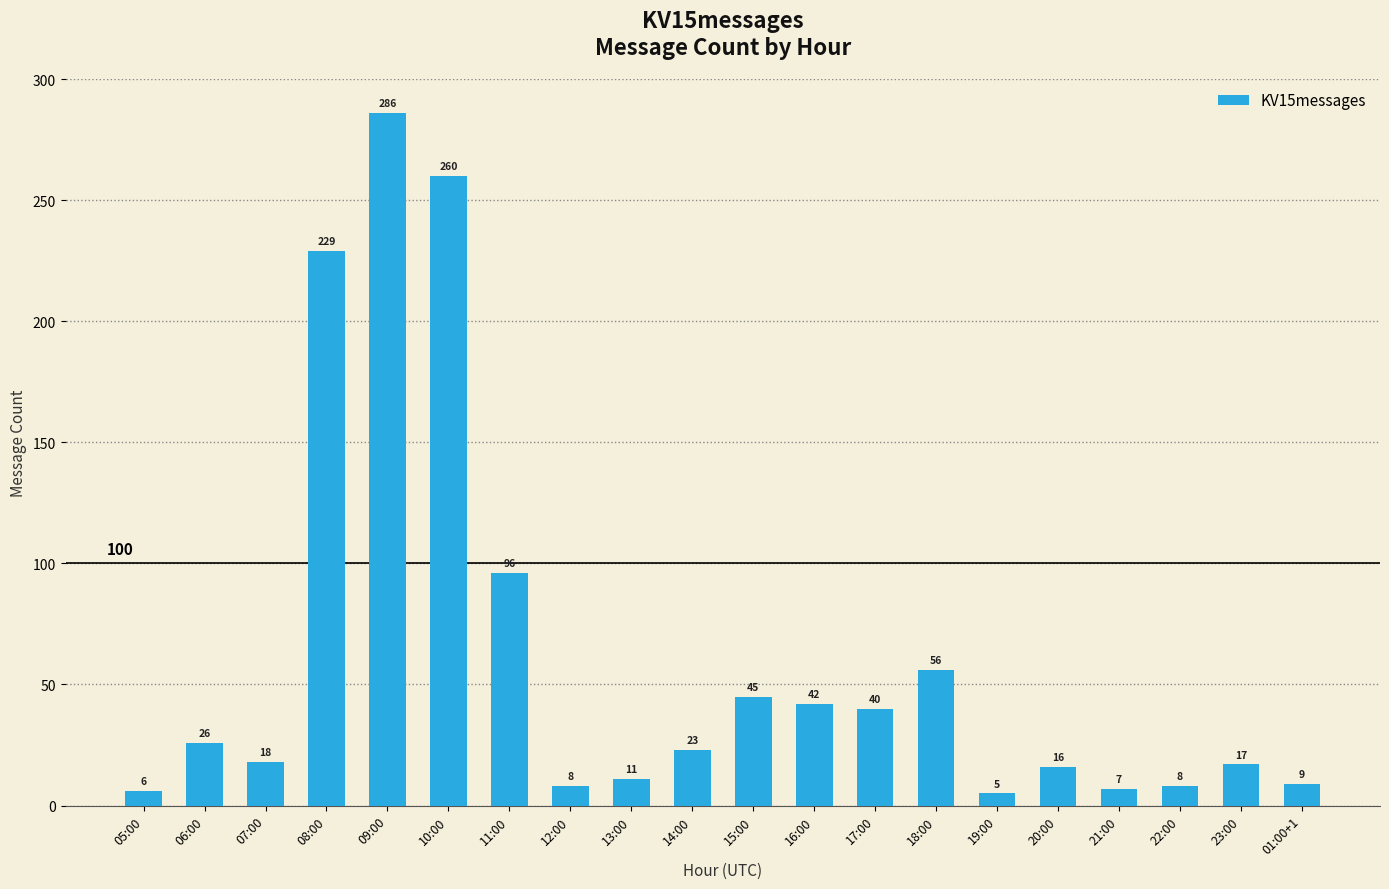

What is the maximum value shown in the chart?

286